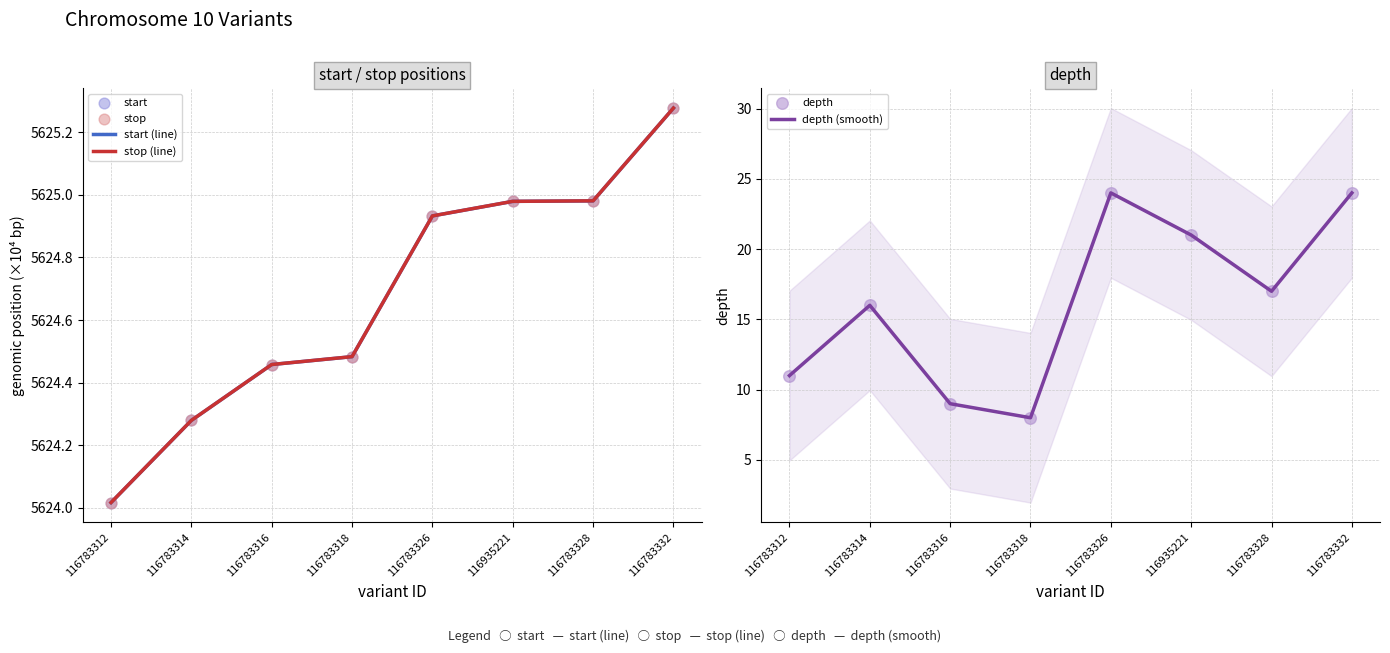

What are all the series names shown in the legend?

start (line), stop (line), start, stop, depth (smooth), depth